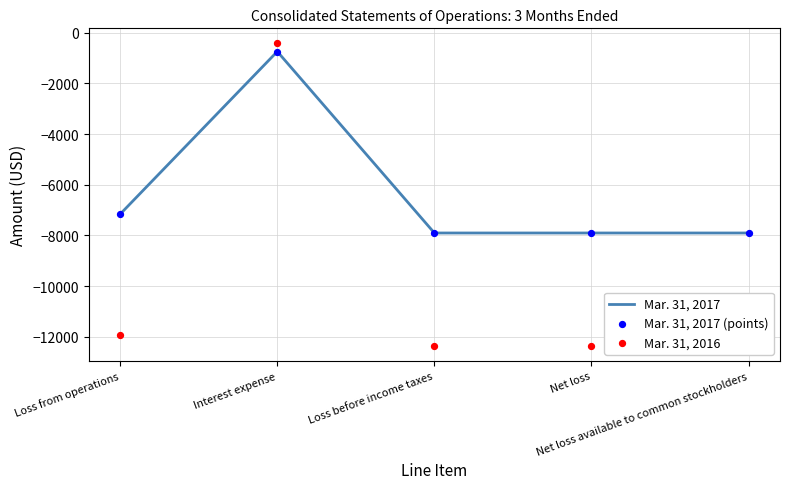

What is the total value across all series at Loss from operations?

-26247